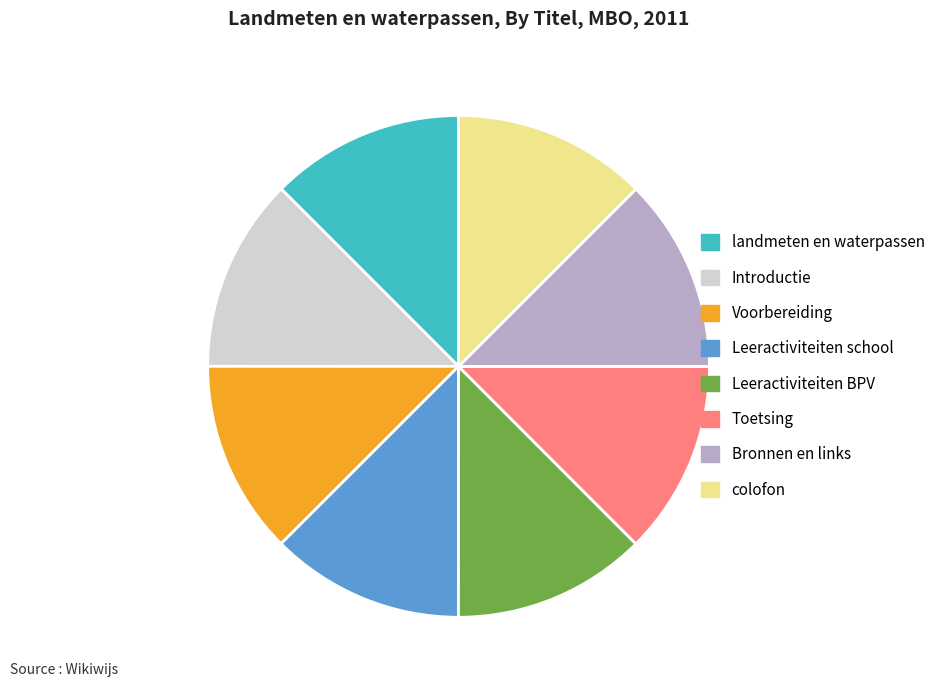

How many segments does this pie chart have?

8